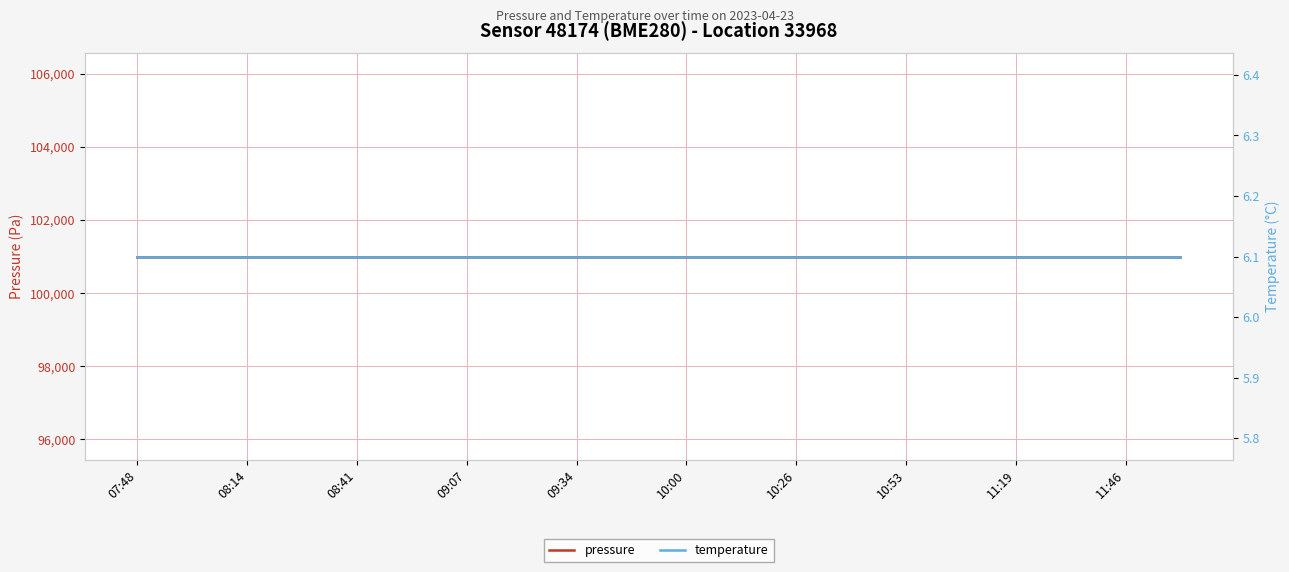

Between 07:48 and 08:41, which series saw the biggest shift?

pressure